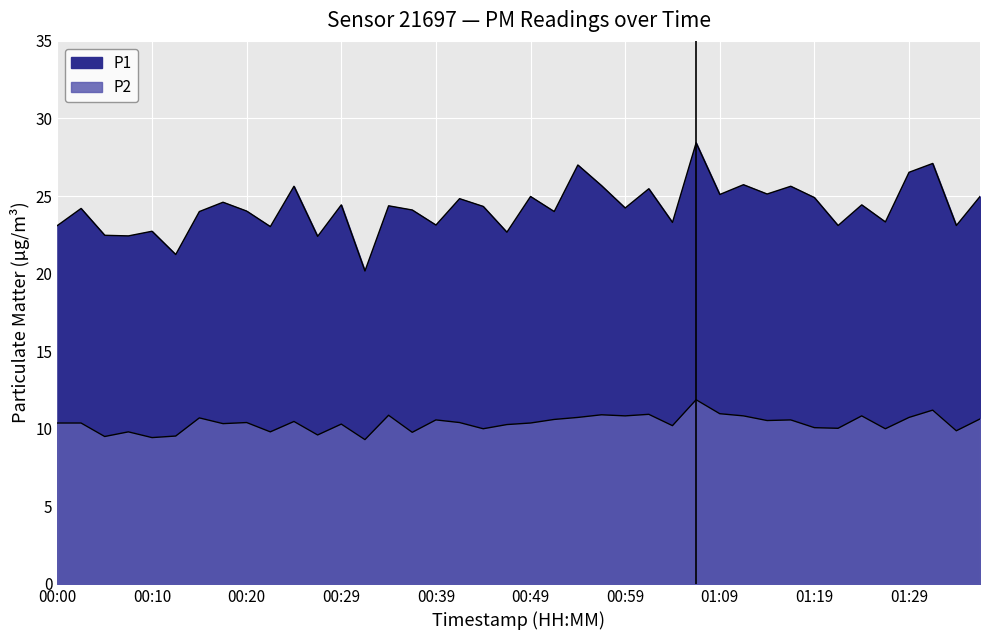

True or false: P1 and P2 cross at least once.

False